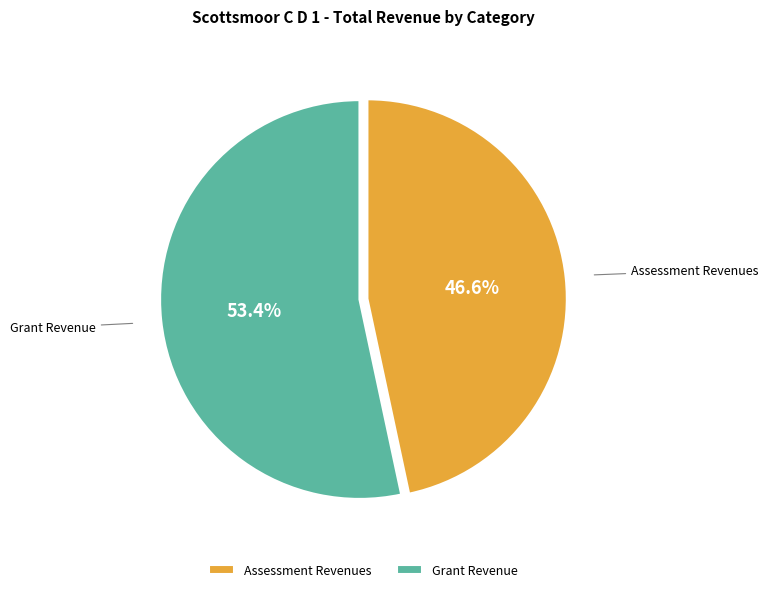

Which slice is the smallest?

Assessment Revenues